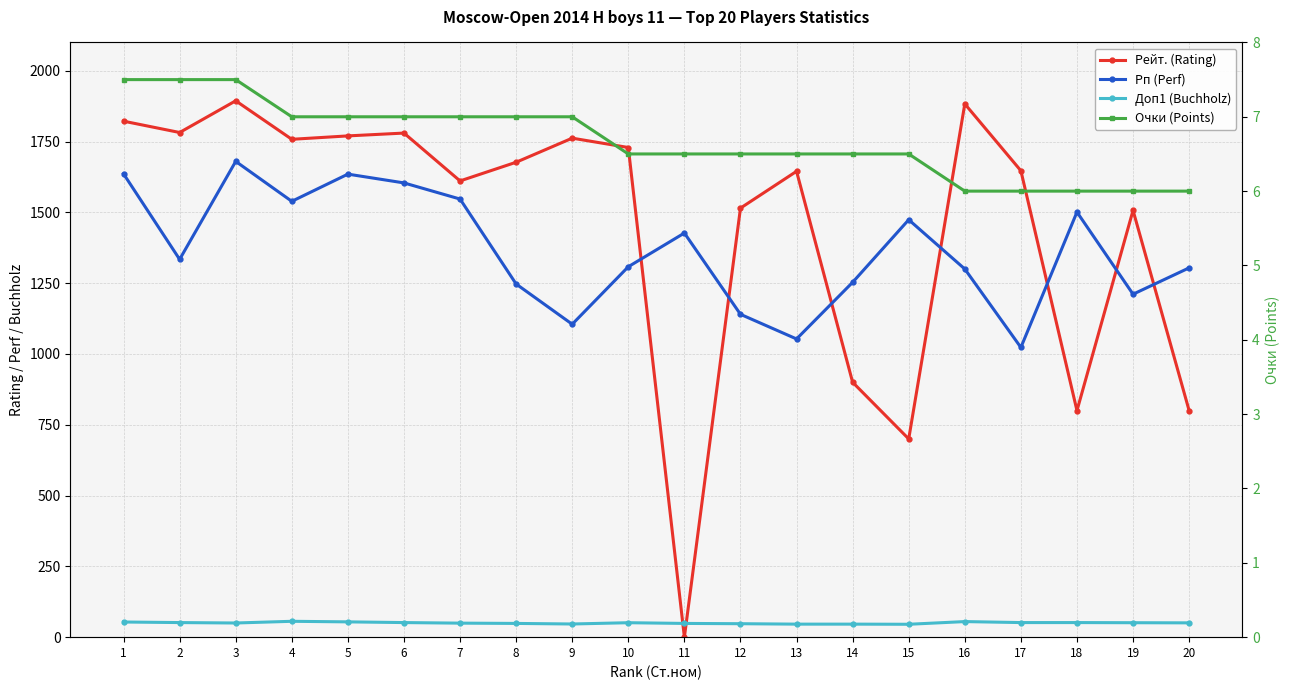

Rank the series at 18 from highest to lowest value.

Рп (Perf), Рейт. (Rating), Доп1 (Buchholz), Очки (Points)